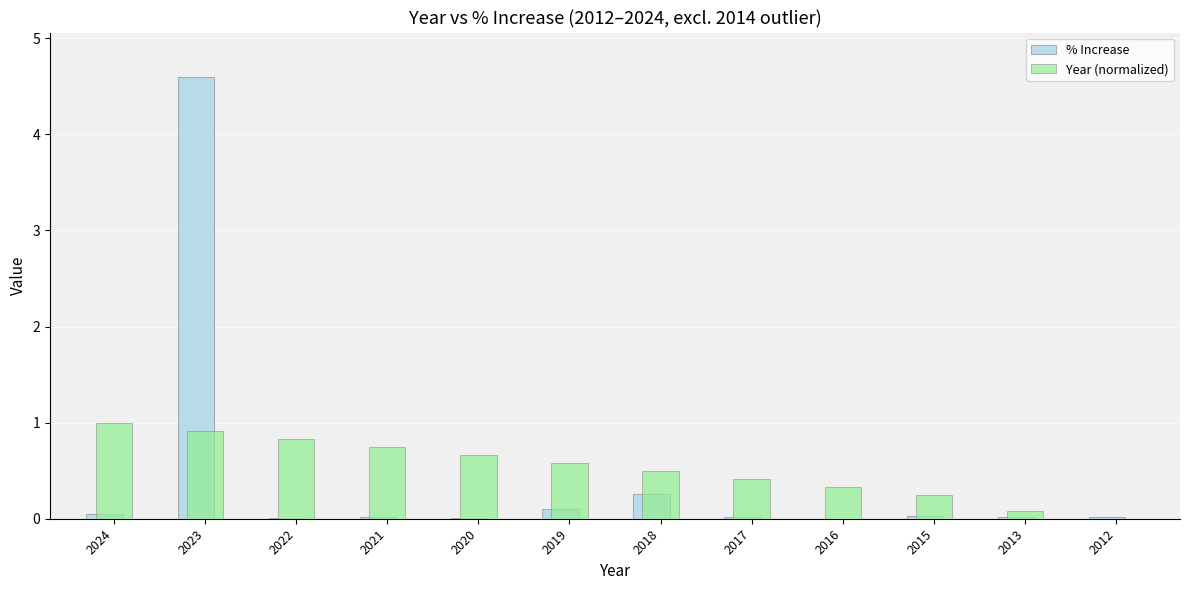

What is the sum of all % Increase values?

5.1